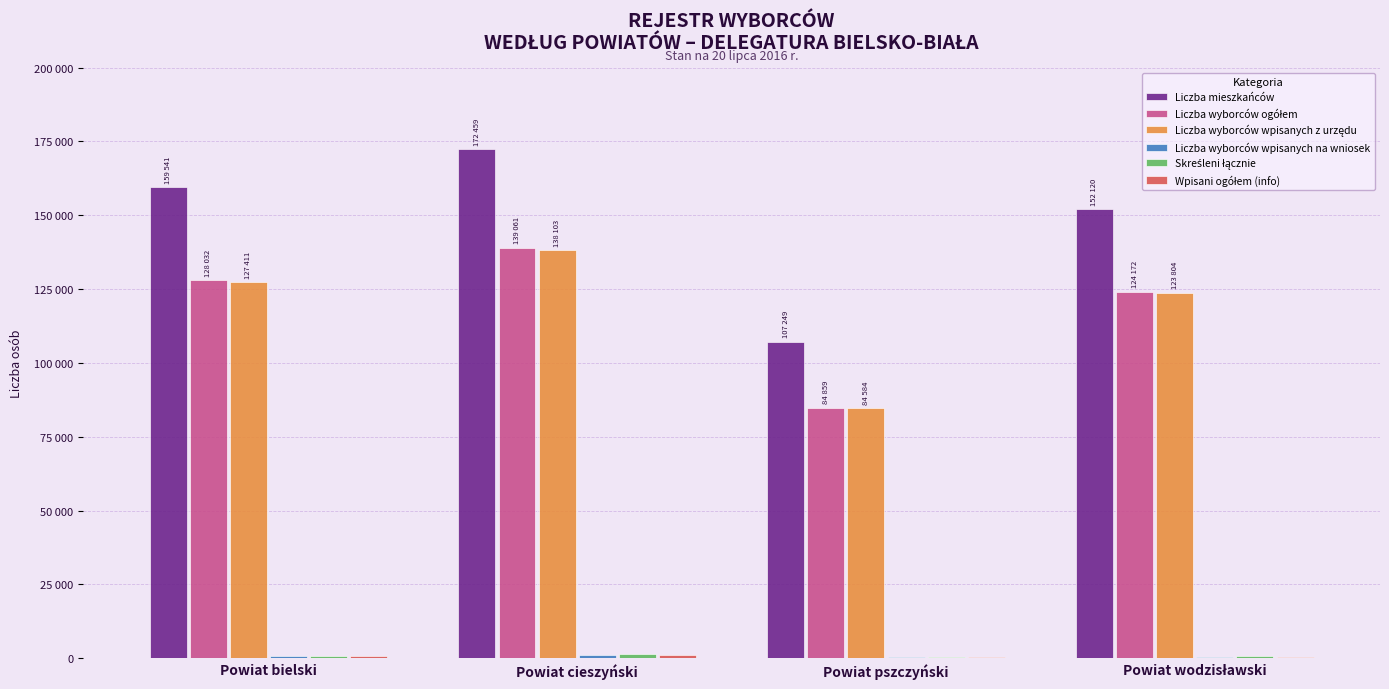

Which series has the largest range (max minus min)?

Liczba mieszkańców